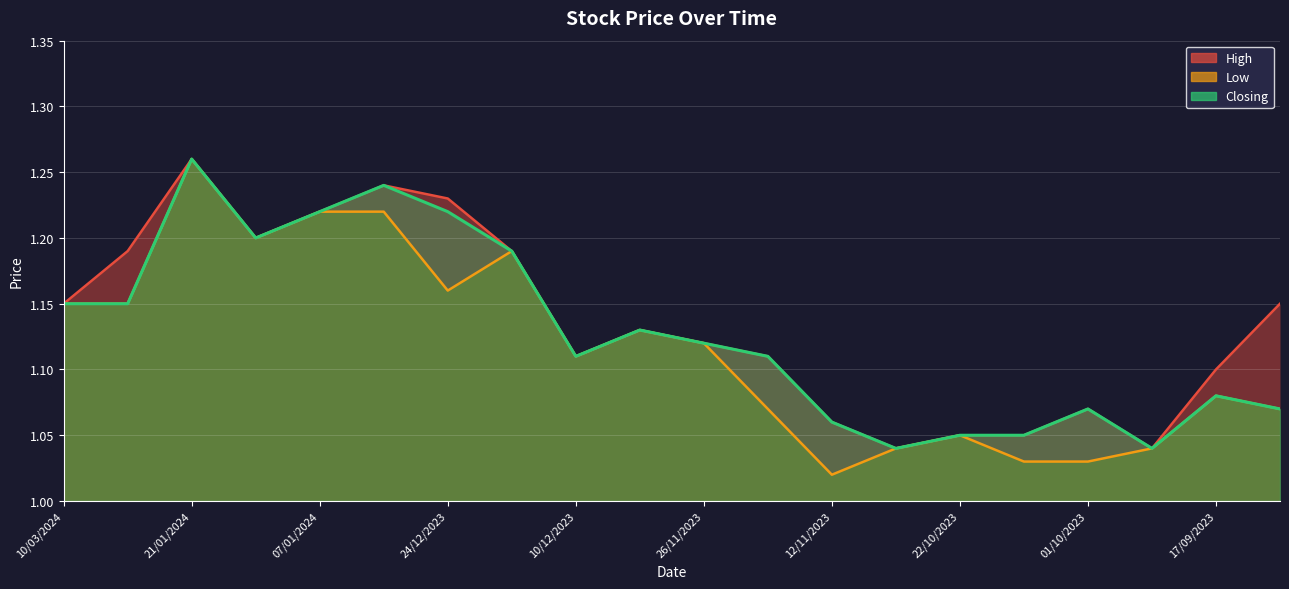

Reading right to left, extract all data points from this chart.

1.1	1.1	1.0	1.1	1.1	1.1	1.0	1.1	1.1	1.1	1.1	1.1	1.2	1.2	1.2	1.2	1.2	1.3	1.1	1.1